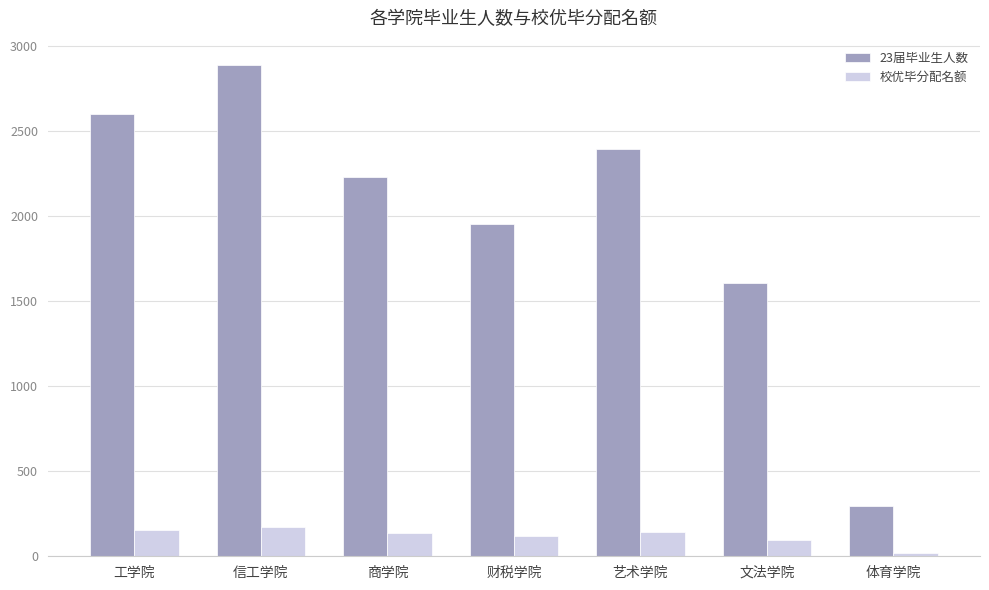

List the series in order of their peak value, lowest first.

校优毕分配名额, 23届毕业生人数